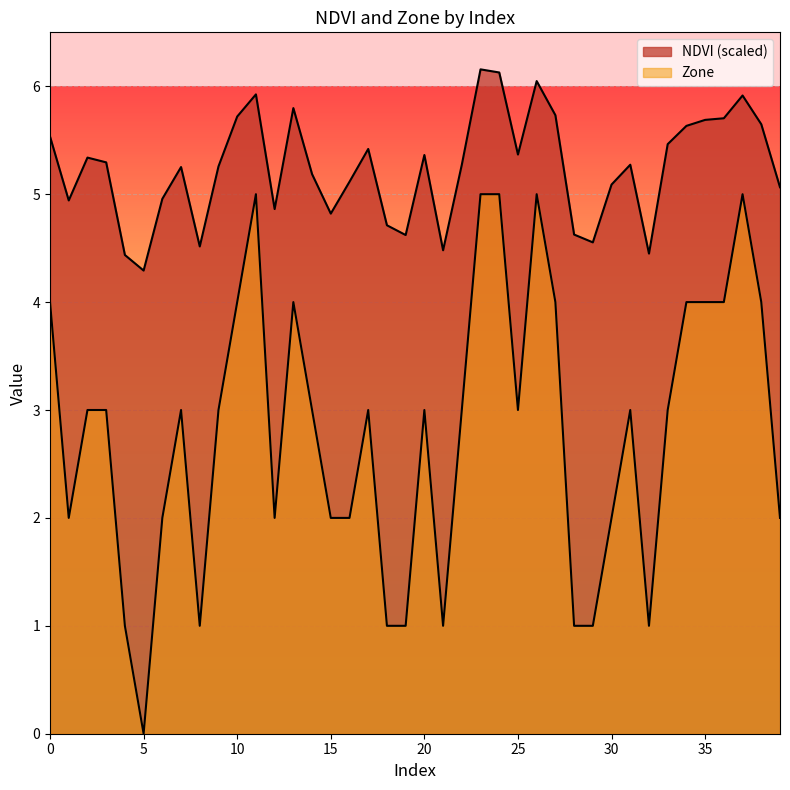

True or false: NDVI and Zone intersect in this chart.

False